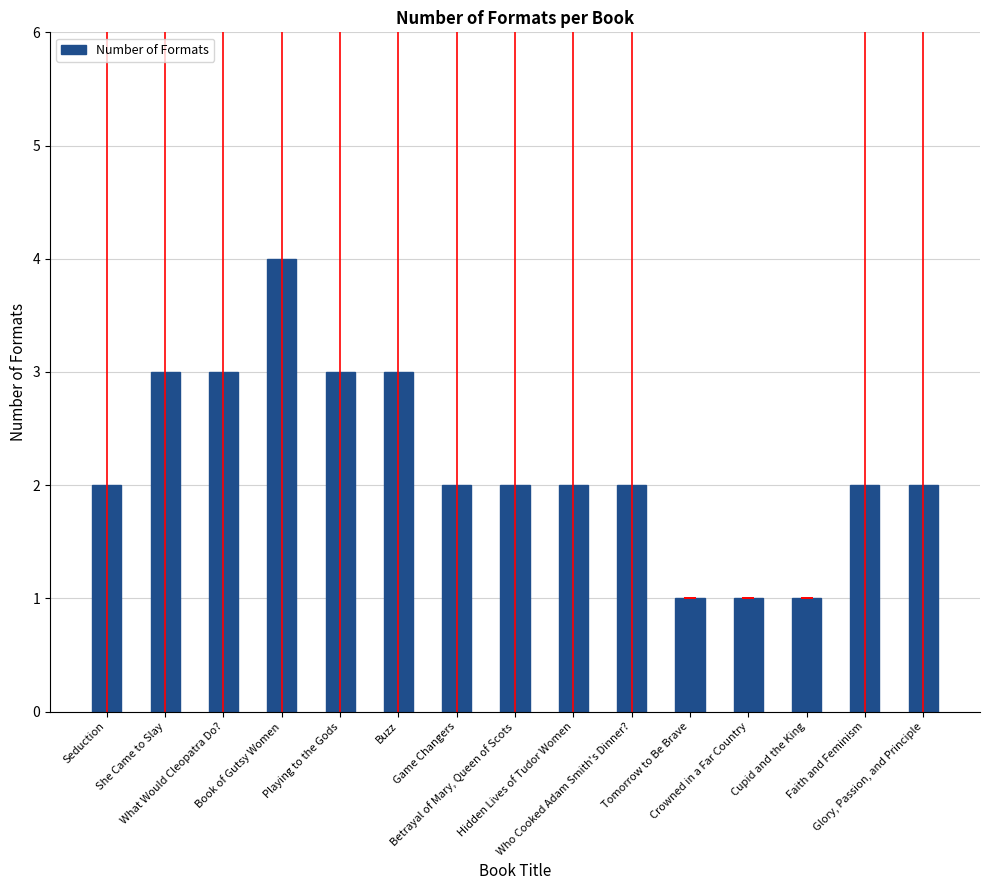

What is the average value?

2